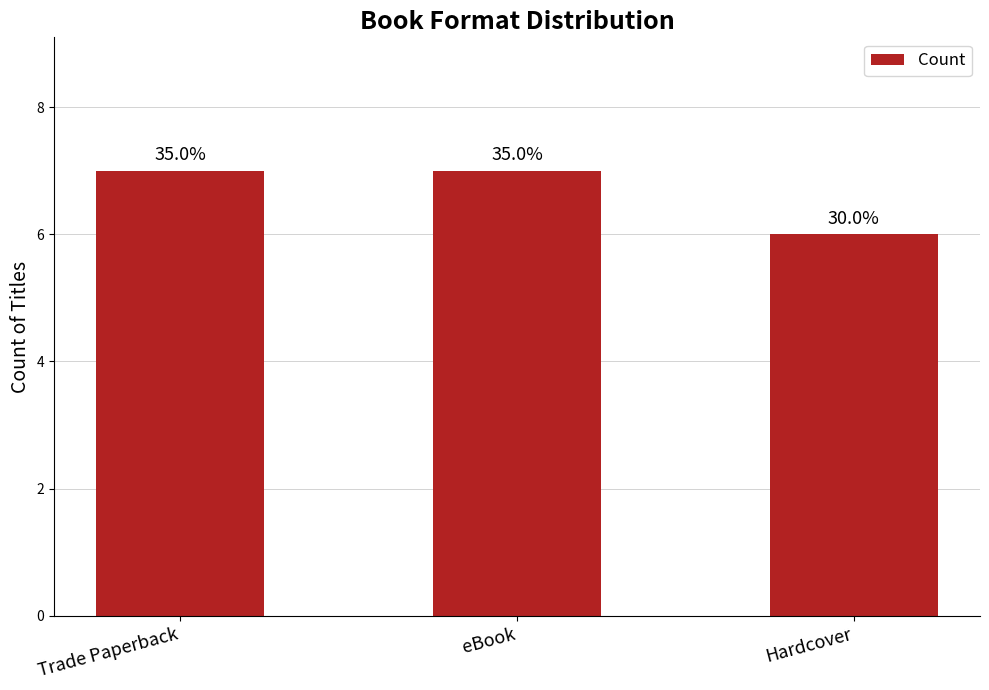

How many bars are there in total?

3